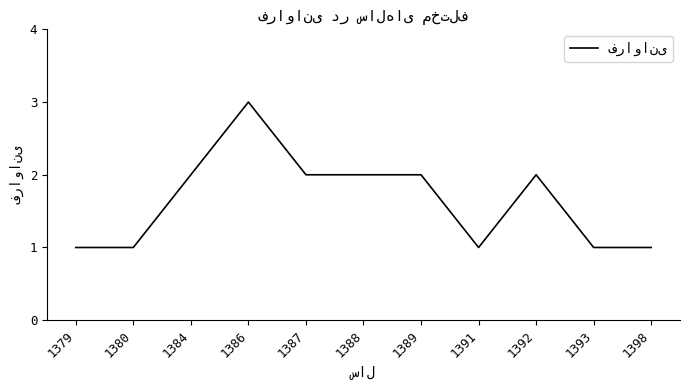

What is the ratio of the value at 1386 to the value at 1398?

3.0